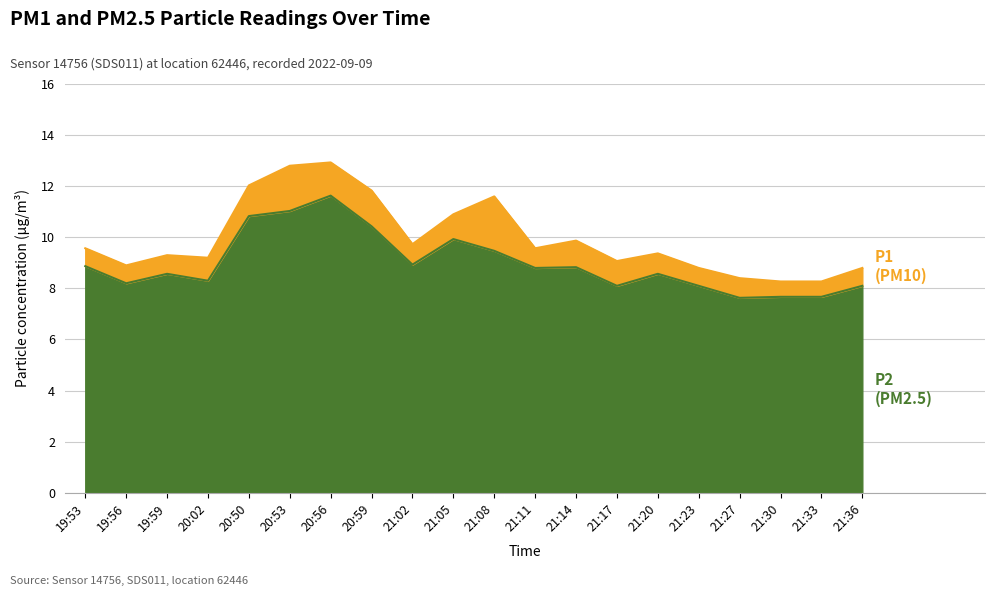

Rank the categories by P2 value from highest to lowest.

20:56, 20:53, 20:50, 20:59, 21:05, 21:08, 21:02, 19:53, 21:14, 21:11, 19:59, 21:20, 20:02, 19:56, 21:17, 21:23, 21:36, 21:30, 21:33, 21:27